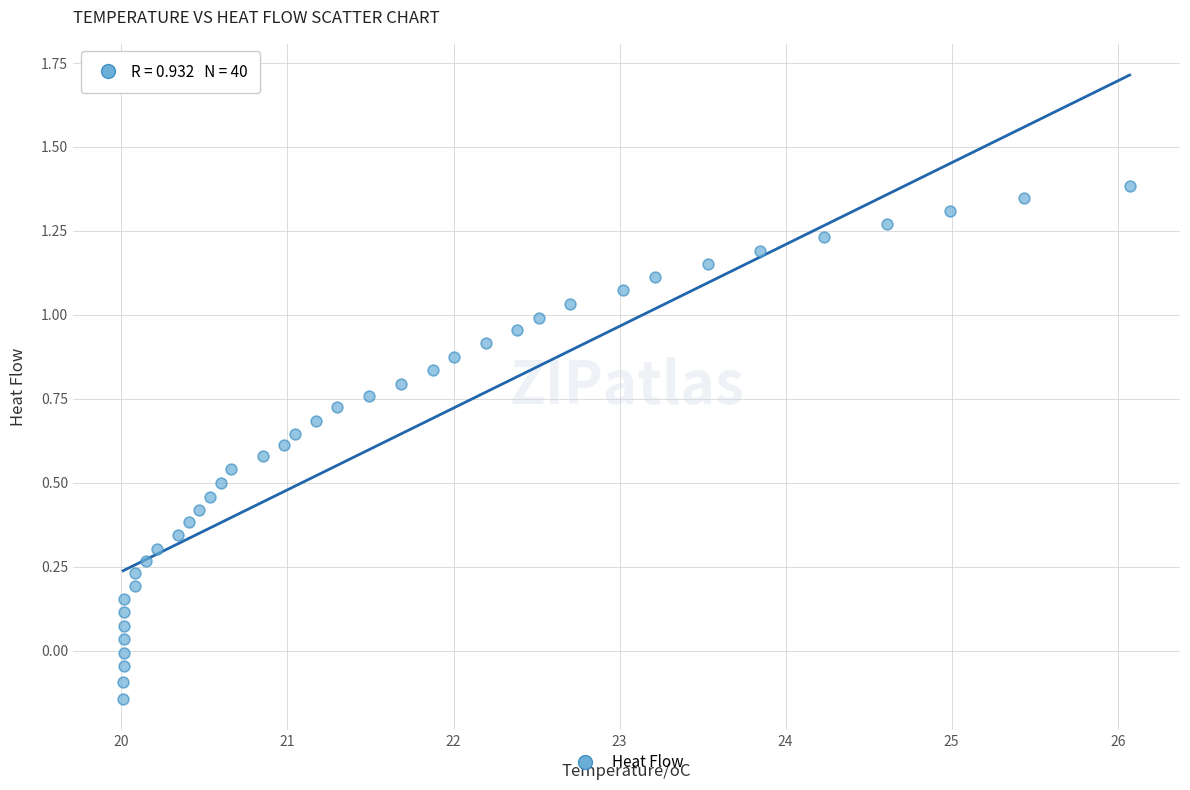

What is the range of X values (max minus min)?

6.1